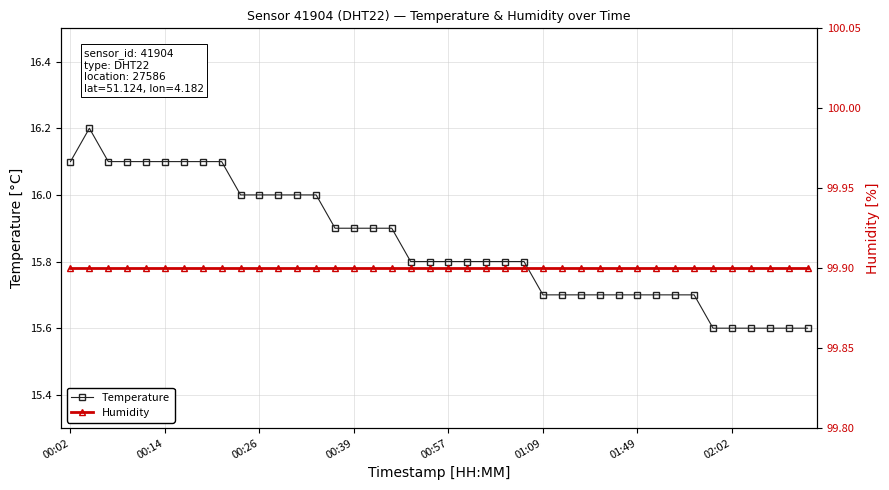

What is the maximum value for Temperature?

16.2